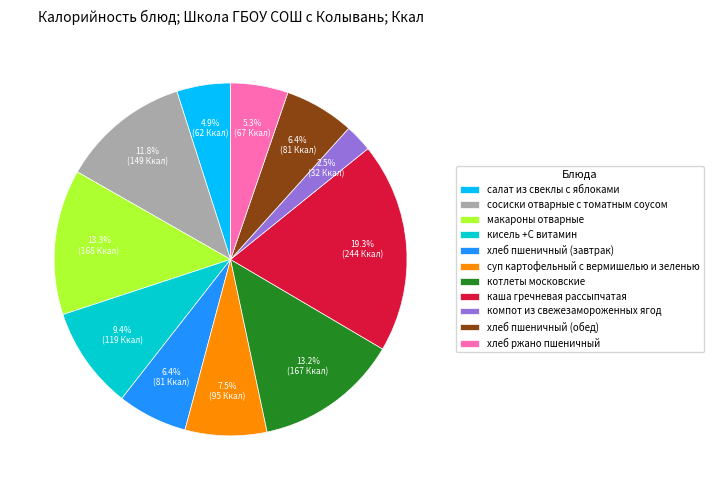

Which category has the smallest portion of the pie?

компот из свежезамороженных ягод